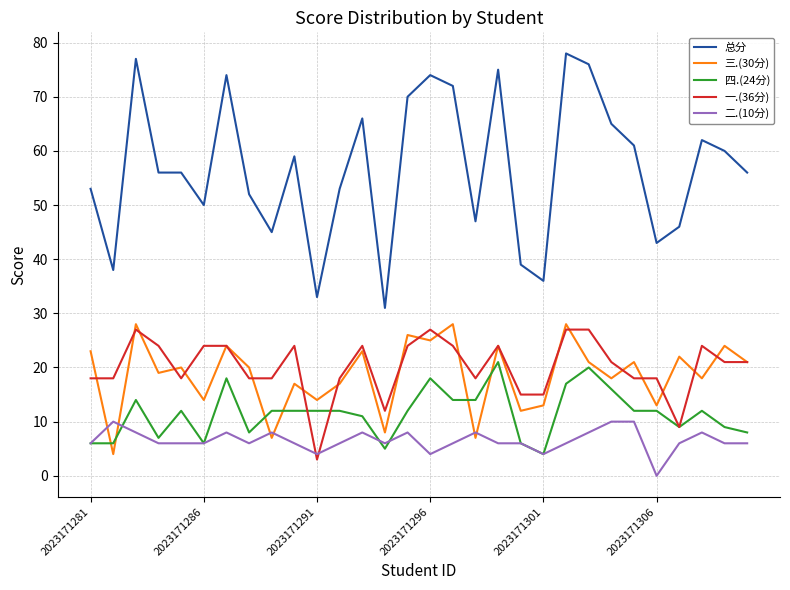

Which series has the widest spread of values?

总分